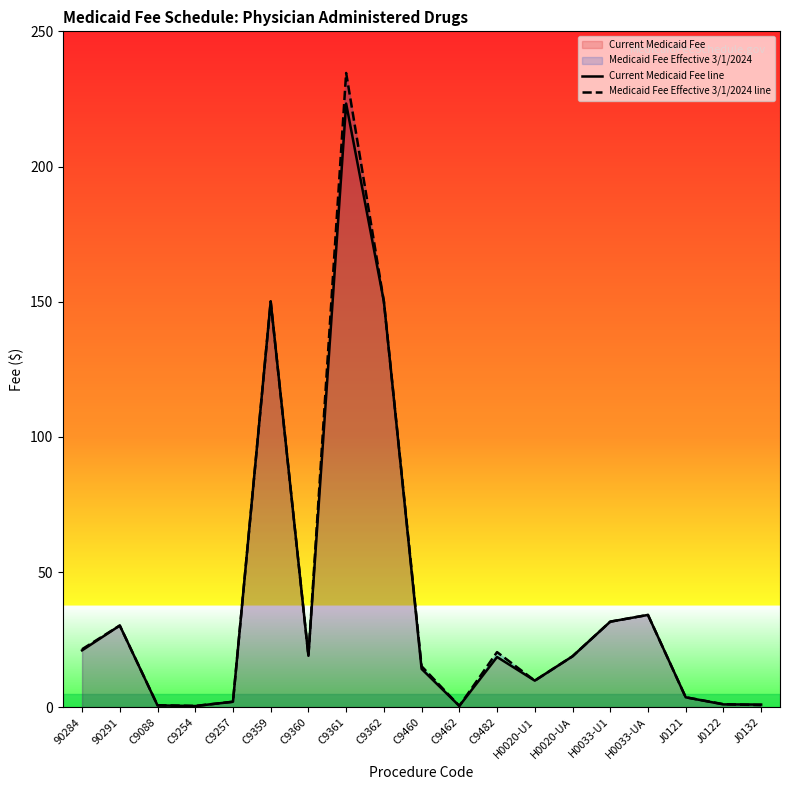

Reading right to left, extract all data points from this chart.

Current Medicaid Fee line: 1.0	1.1	3.7	34.1	31.6	18.8	9.8	18.6	0.5	14.2	150.1	223.3	19.0	150.1	2.0	0.4	0.7	30.2	21.0
Medicaid Fee Effective 3/1/2024 line: 0.8	1.1	3.7	34.1	31.6	18.8	9.8	20.4	0.5	15.2	150.1	234.6	19.0	150.1	2.0	0.5	0.7	30.2	21.4